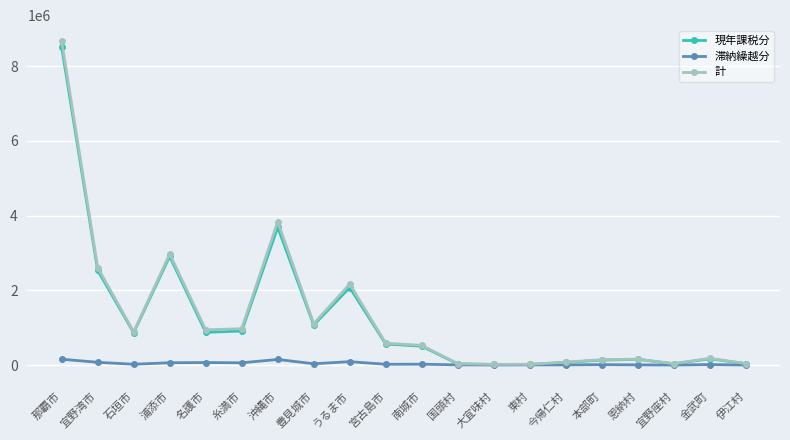

At which category does 計 reach its first local peak?

浦添市